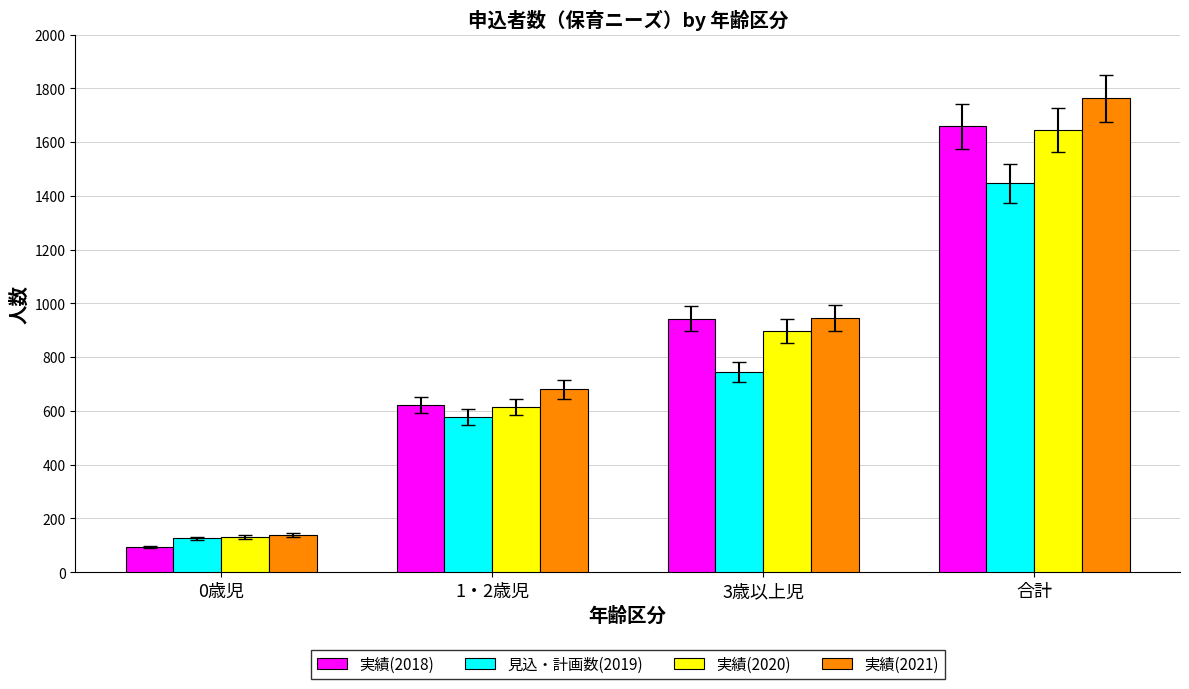

What is the total value across all series at 3歳以上児?

3530